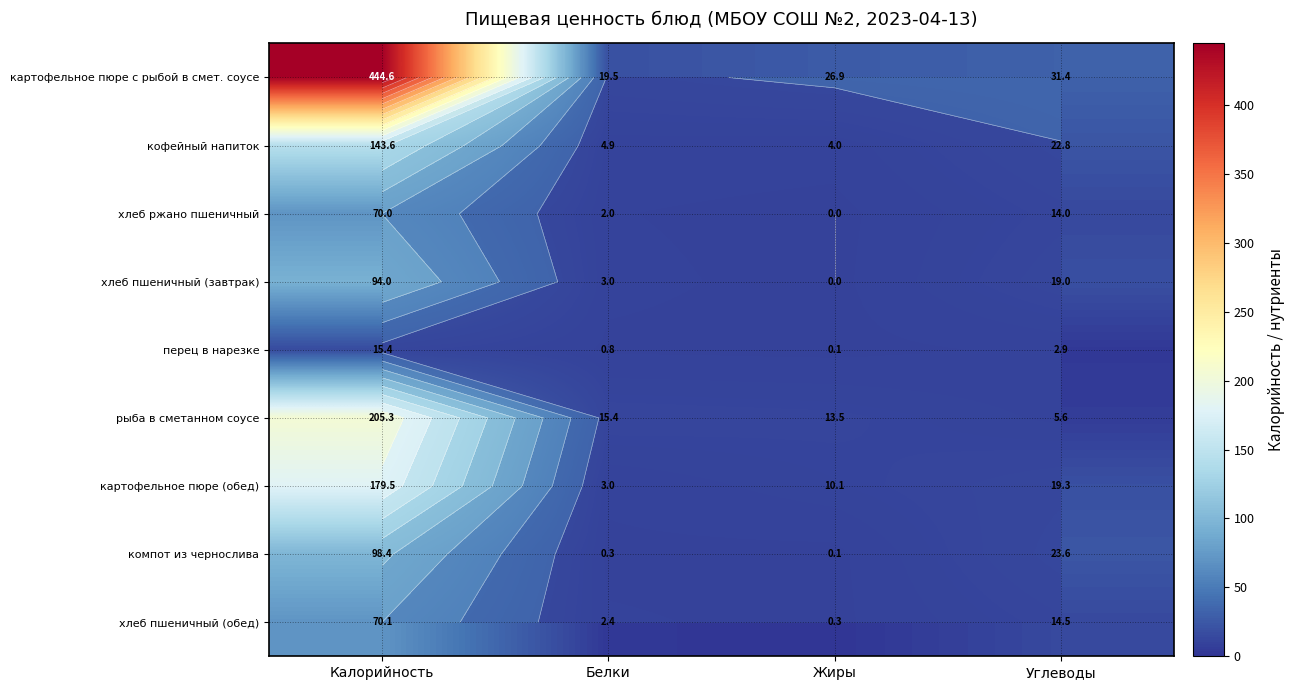

Count the number of categories in the chart.

4